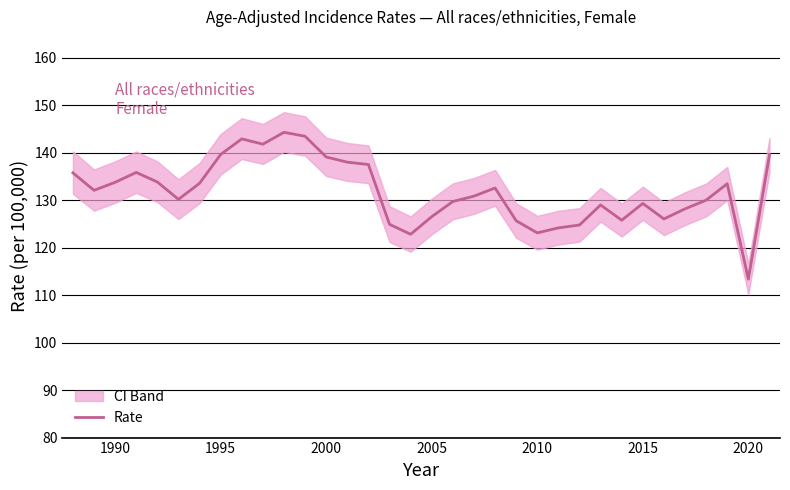

What is the lowest value of the Rate series?

113.4